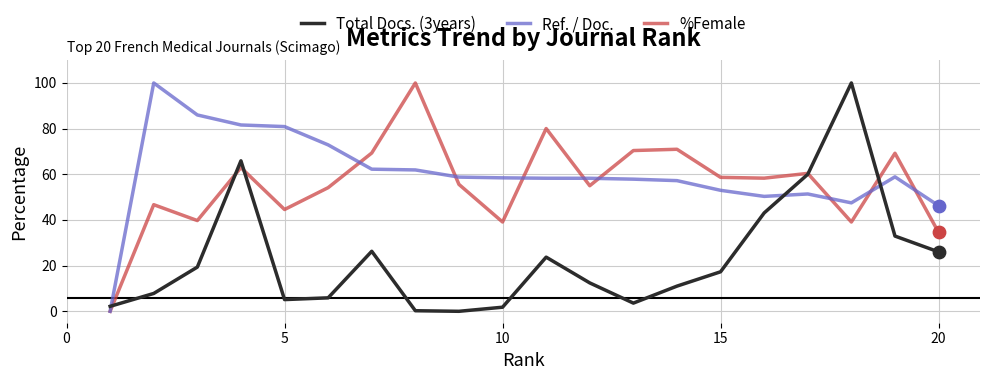

Which series has the largest total across all categories?

Ref. / Doc.